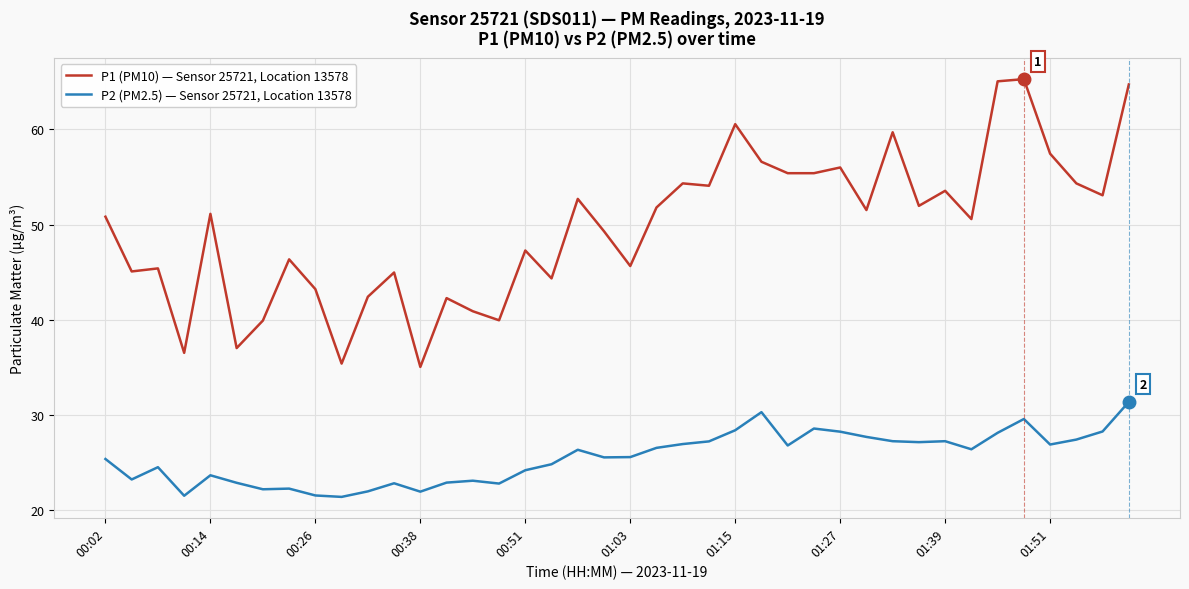

True or false: P1 (PM10) — Sensor 25721, Location 13578 and P2 (PM2.5) — Sensor 25721, Location 13578 intersect in this chart.

False